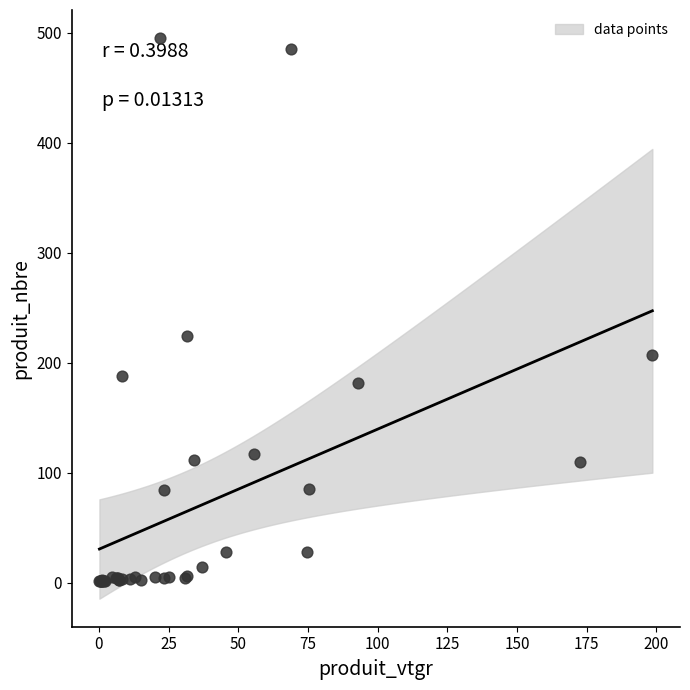

What Y value in the scatter plot is closest to 248?

224